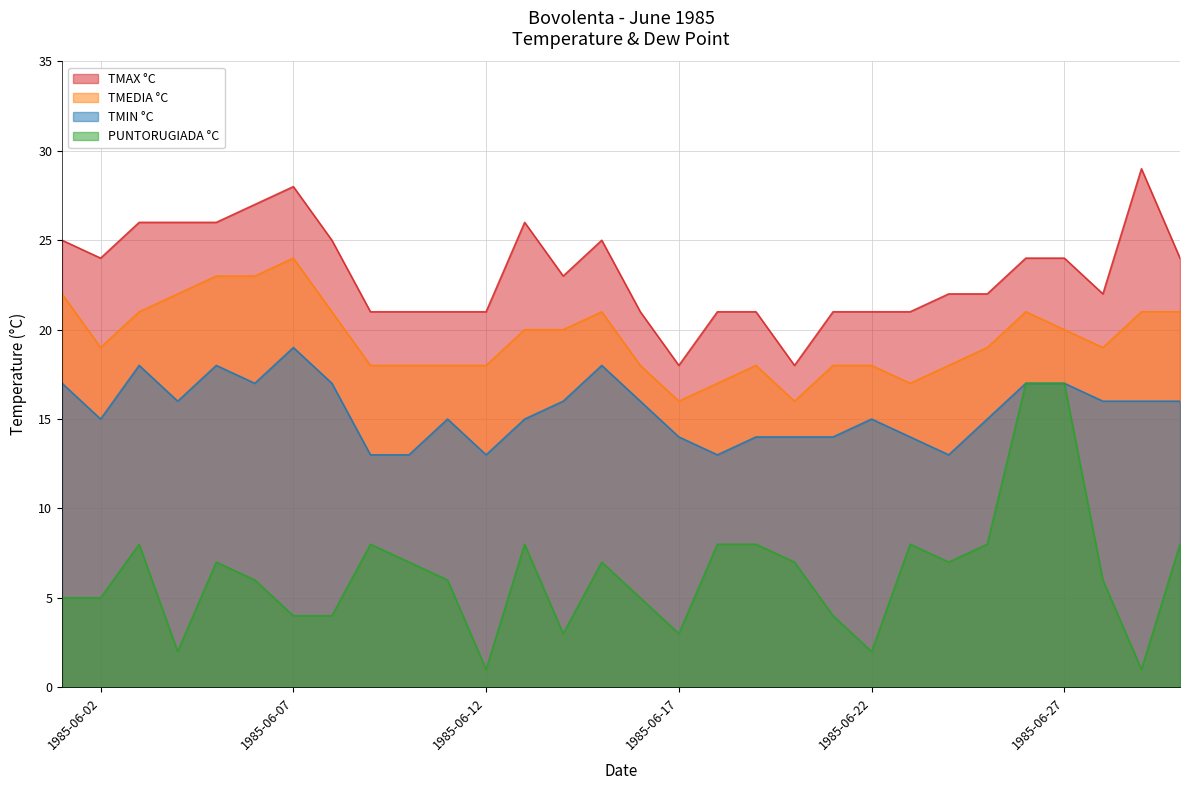

What is the total value across all series at 1985-06-07?

75